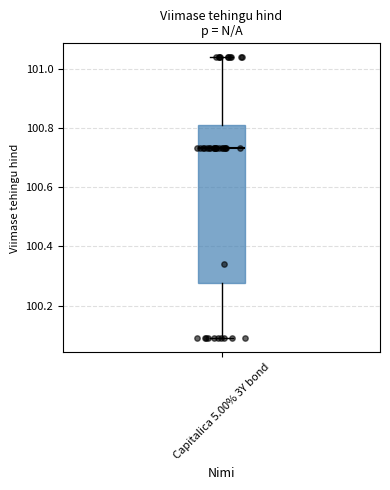

Where does the upper whisker of the box for Capitalica 5.00% 3Y bond end on the y-axis? The values are not printed on the chart, so give them approximately, as read against the axis.

101.04